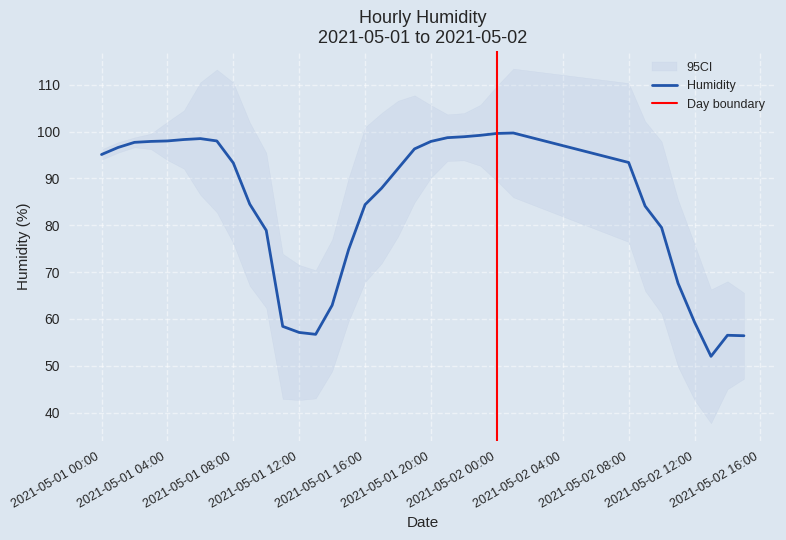

How many values are below 93?

17